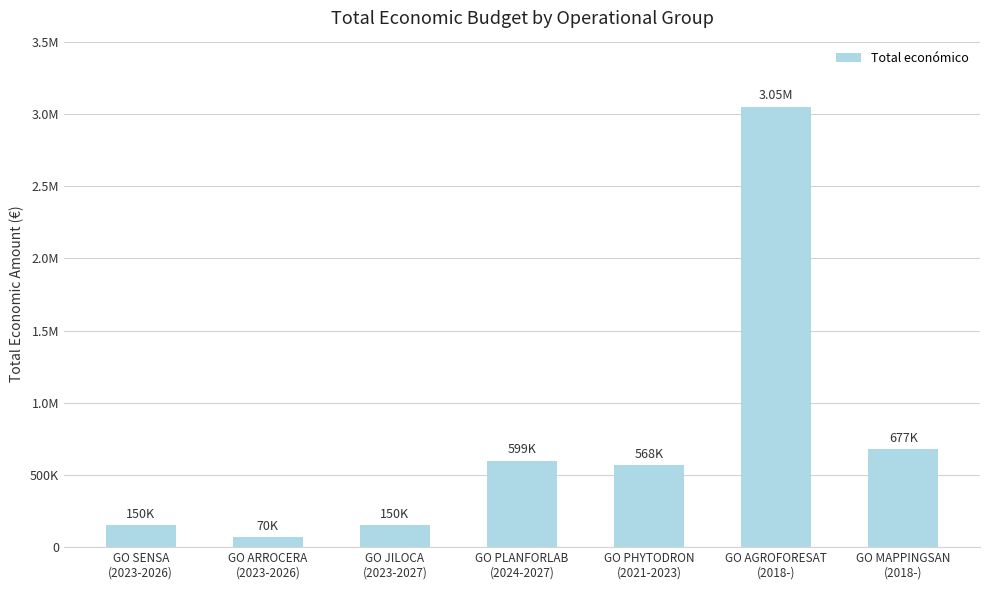

Reading left to right, extract all data points from this chart.

GO SENSA
(2023-2026)=150000	GO ARROCERA
(2023-2026)=70000	GO JILOCA
(2023-2027)=150000	GO PLANFORLAB
(2024-2027)=599134	GO PHYTODRON
(2021-2023)=567924	GO AGROFORESAT
(2018-)=3051573	GO MAPPINGSAN
(2018-)=677425